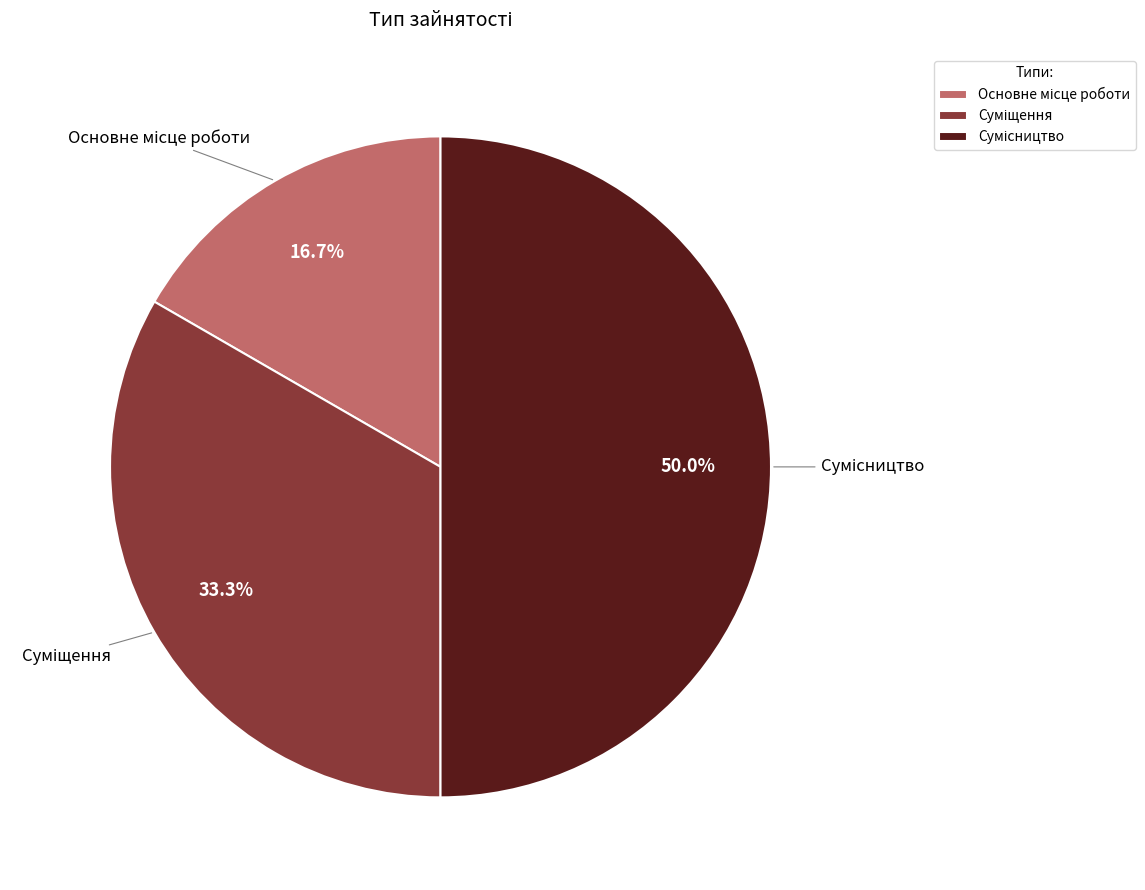

Rank the categories by value from lowest to highest.

Основне місце роботи, Суміщення, Сумісництво